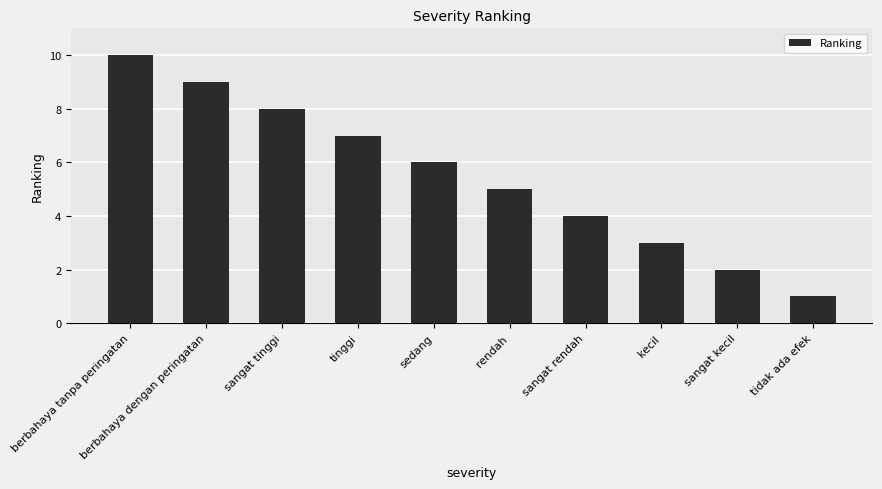

What is the label of the 1st bar from the right?

tidak ada efek